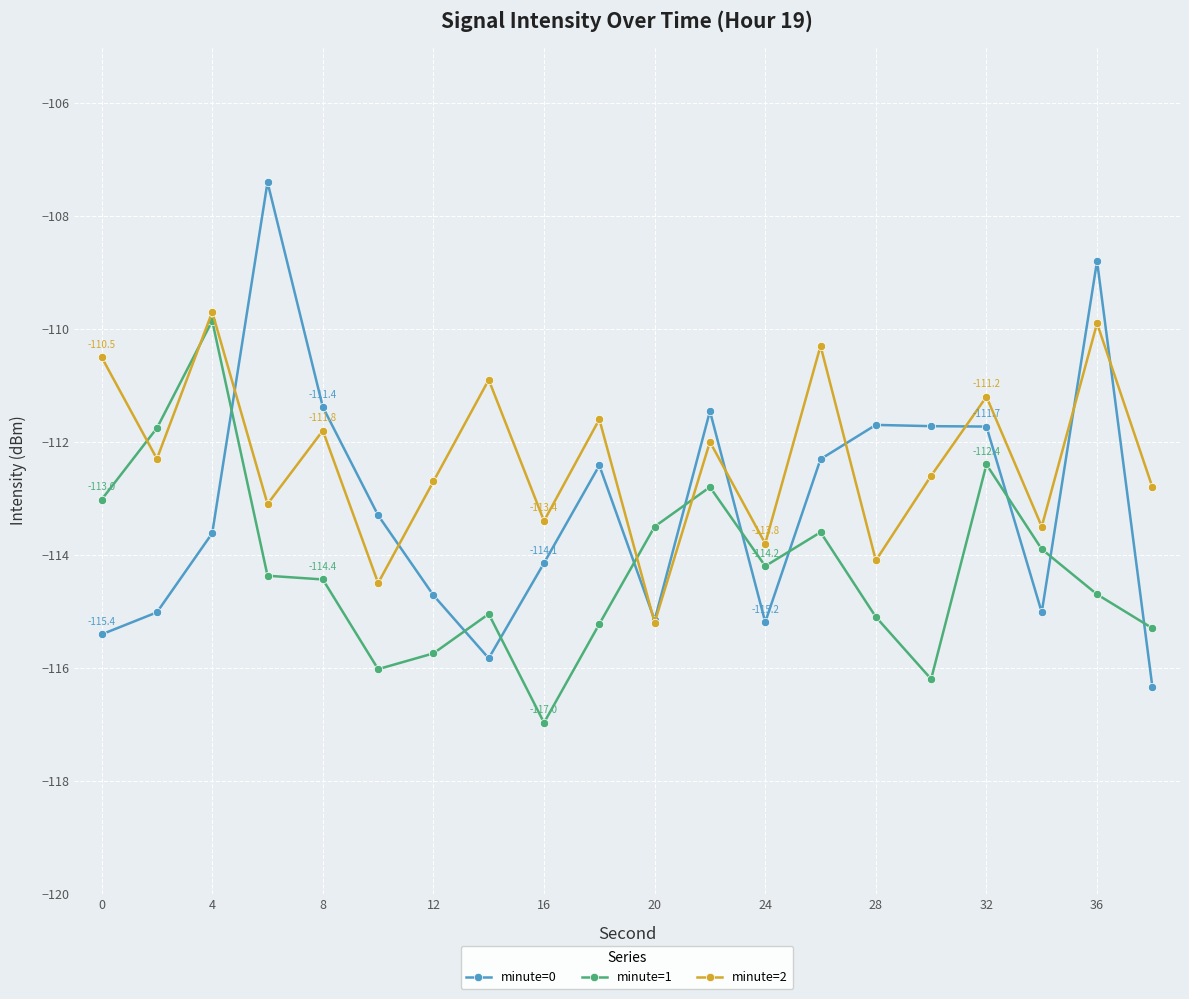

How many data points does each series have?

20